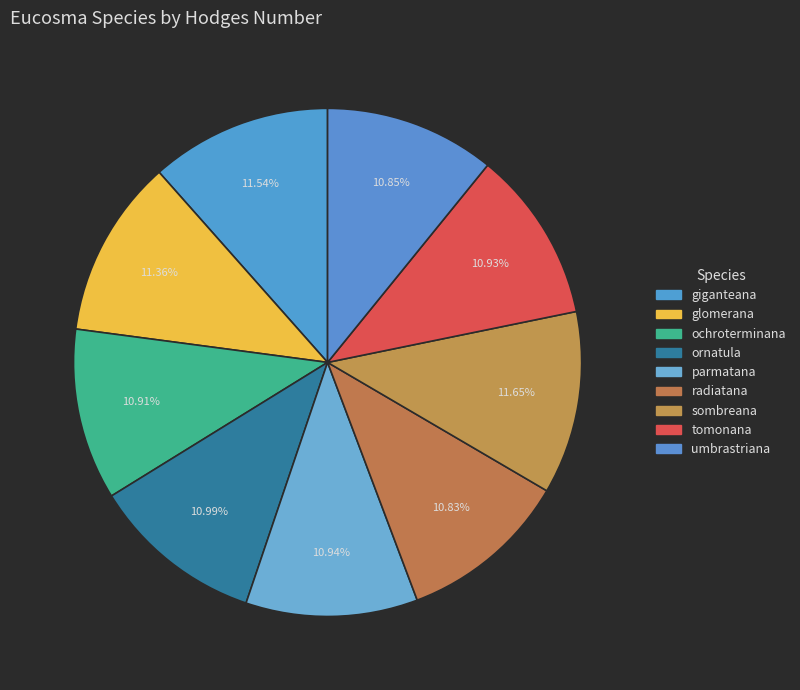

What is the largest slice in the pie chart?

sombreana